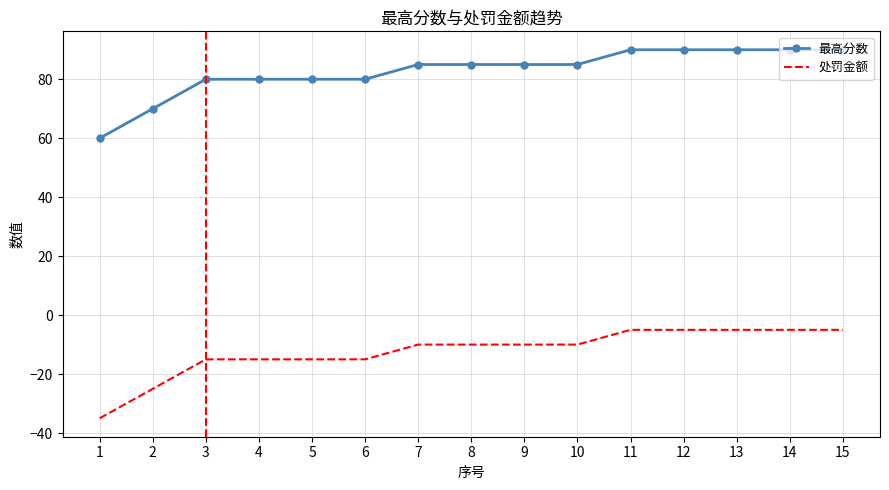

What is the difference between the maximum and minimum values in the 处罚金额 series?

30